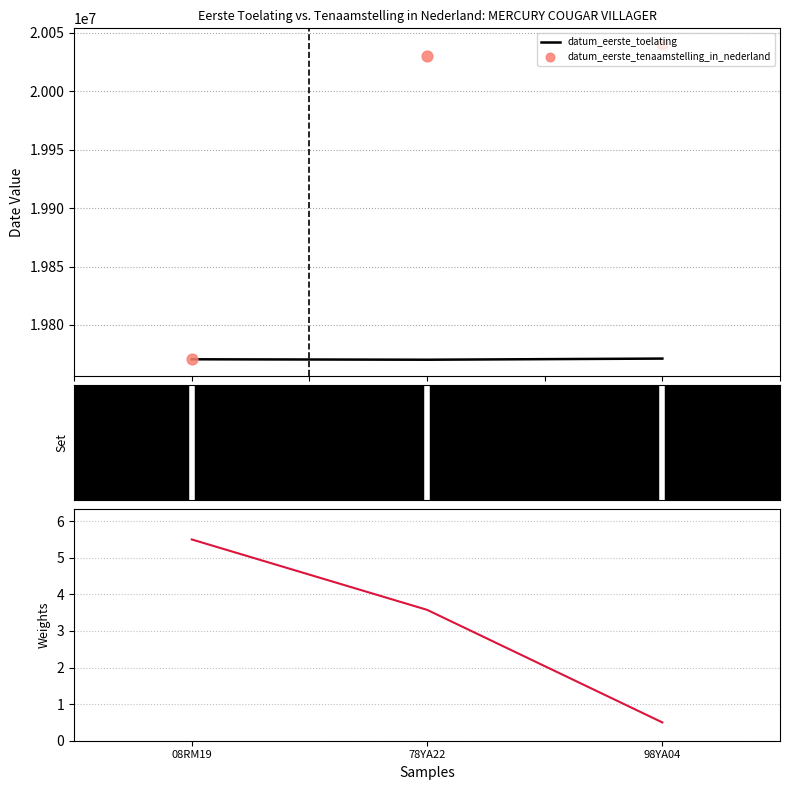

At how many categories does at least one series exceed 19901528?

2